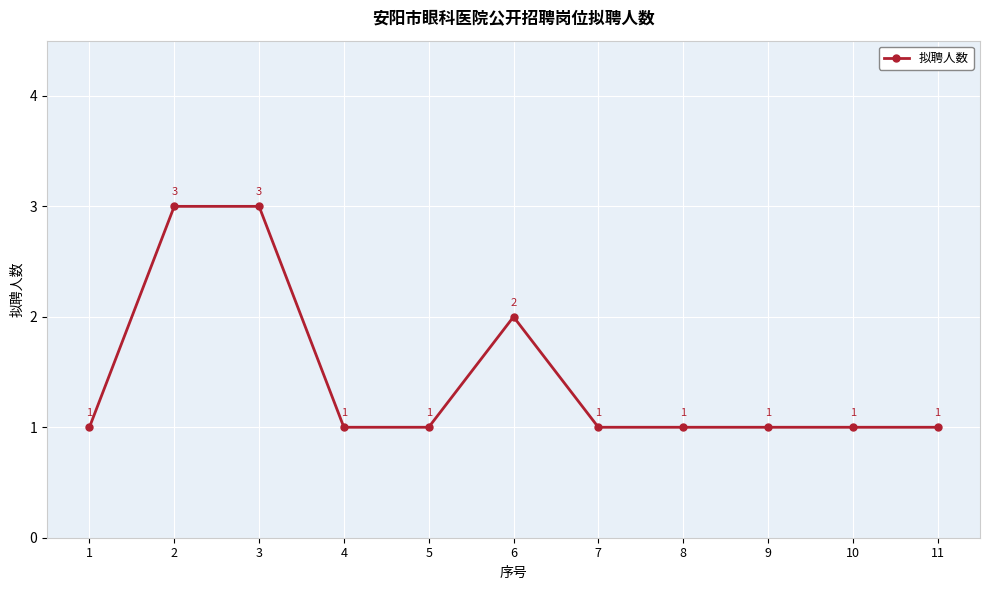

How many values exceed 1?

3